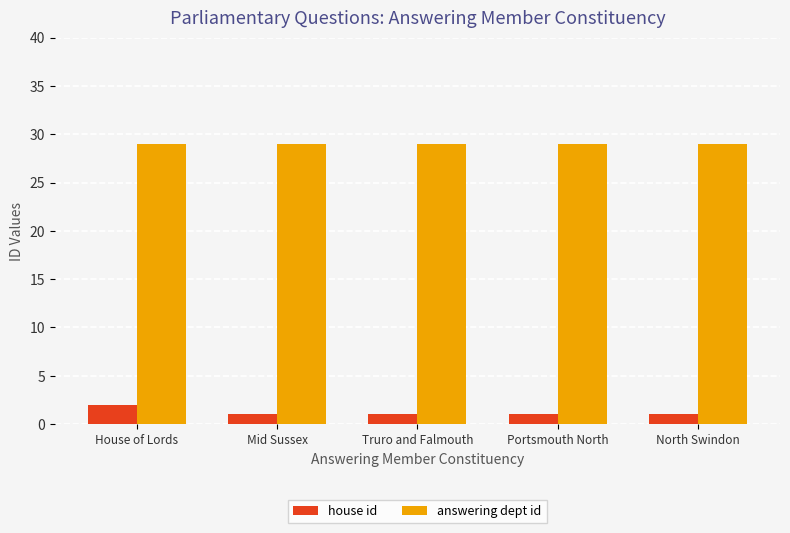

What value does the answering dept id series have at Portsmouth North?

29